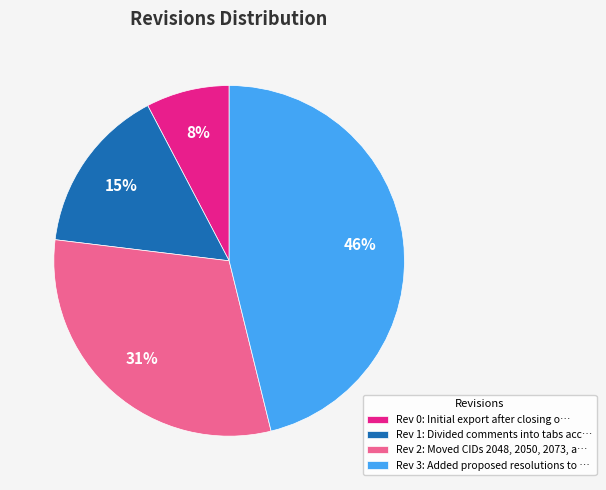

Which category has the biggest portion of the pie?

Rev 3: Added proposed resolutions to …